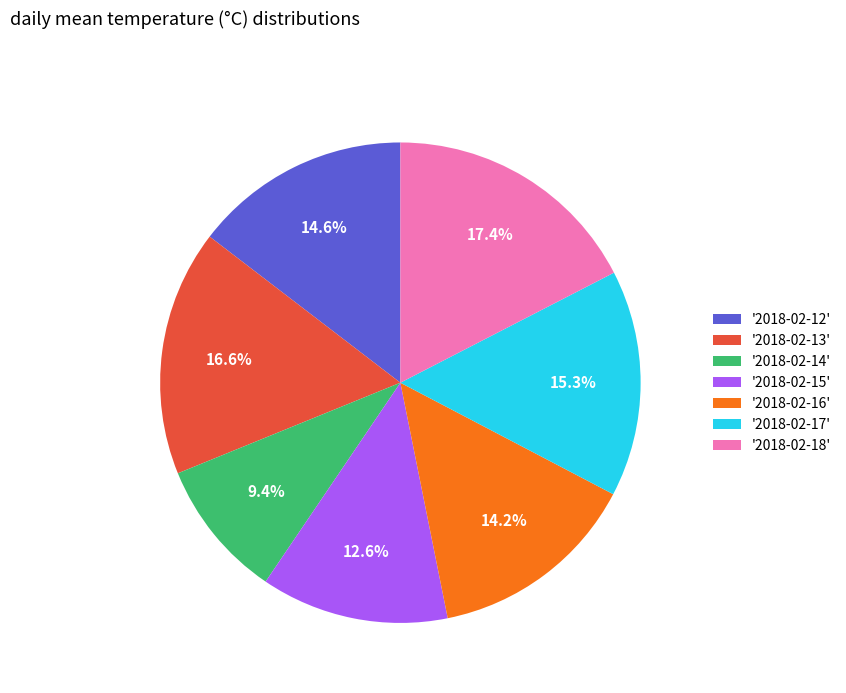

Which category has the biggest portion of the pie?

'2018-02-18'